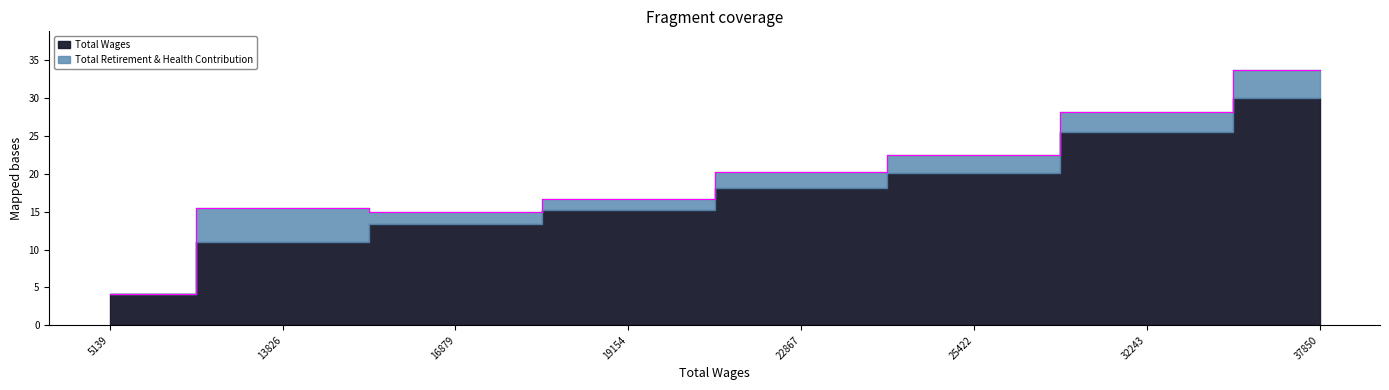

Count the number of categories in the chart.

8